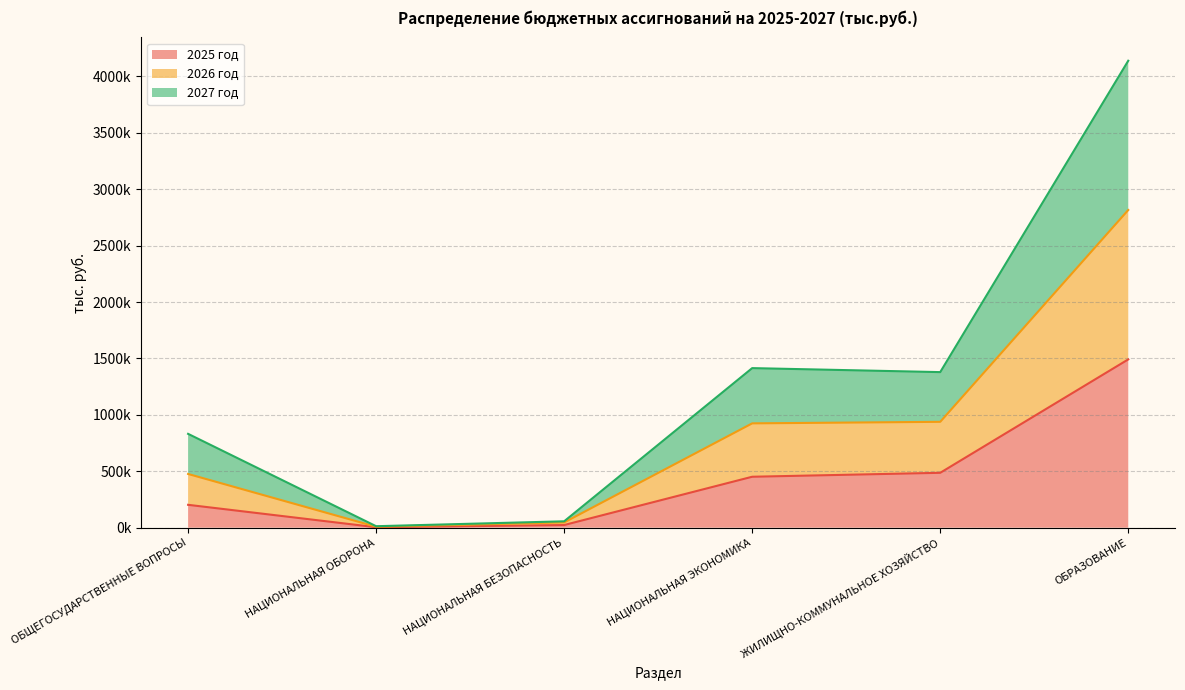

Does the chart display data point markers on the line(s)?

No